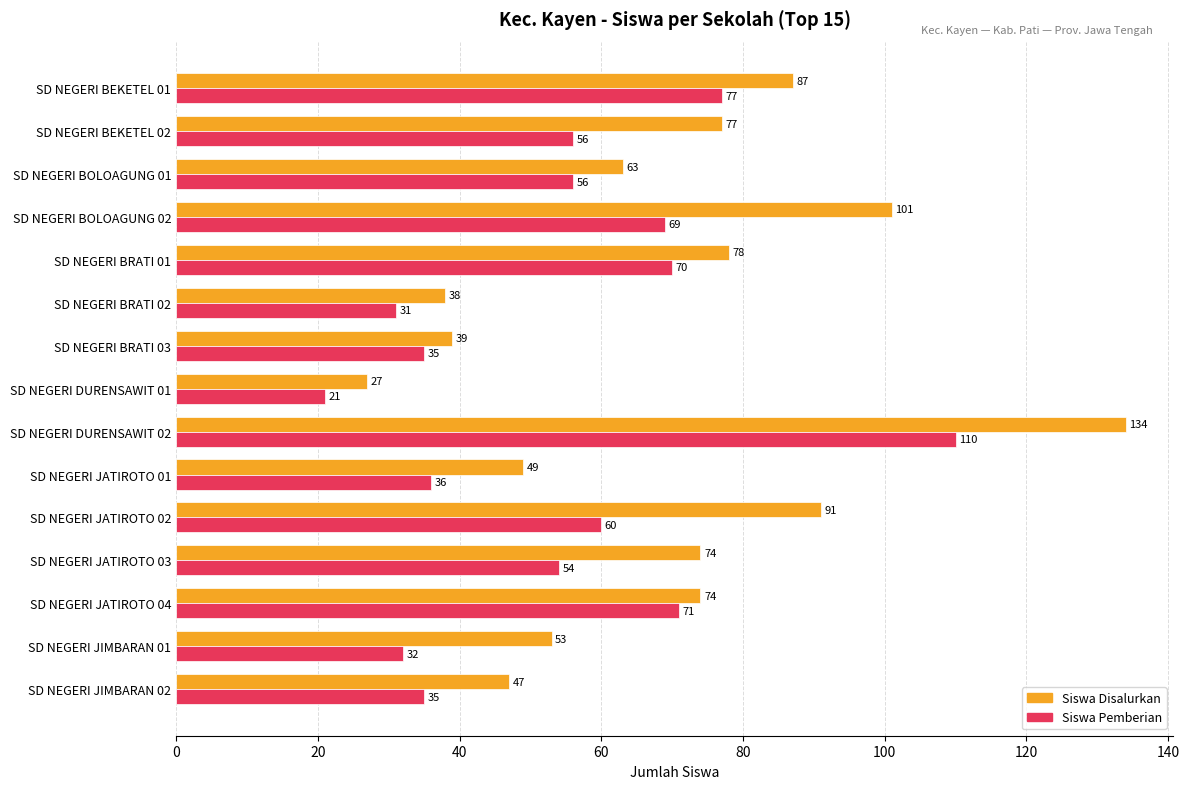

What are all the series names shown in the legend?

Siswa Disalurkan, Siswa Pemberian